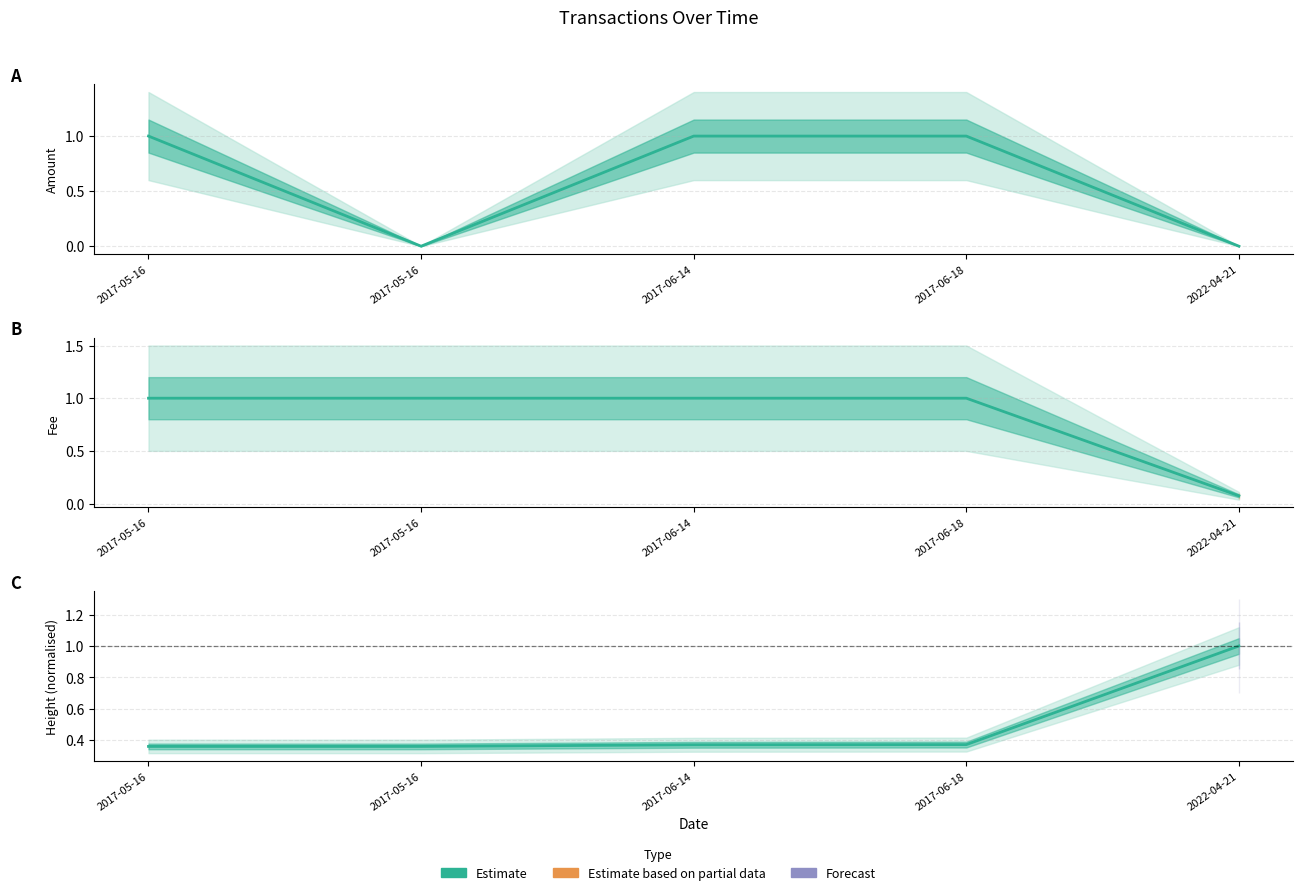

What is the lowest value of the Height (norm.) series?

0.4